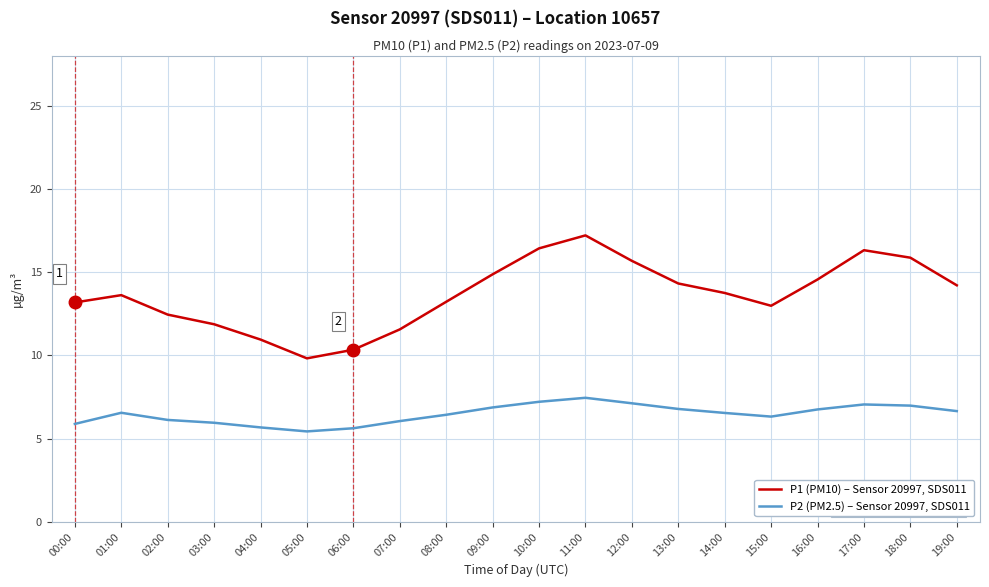

The P2 (PM2.5) – Sensor 20997, SDS011 series shows 2.2 at 13:00. True or false?

False